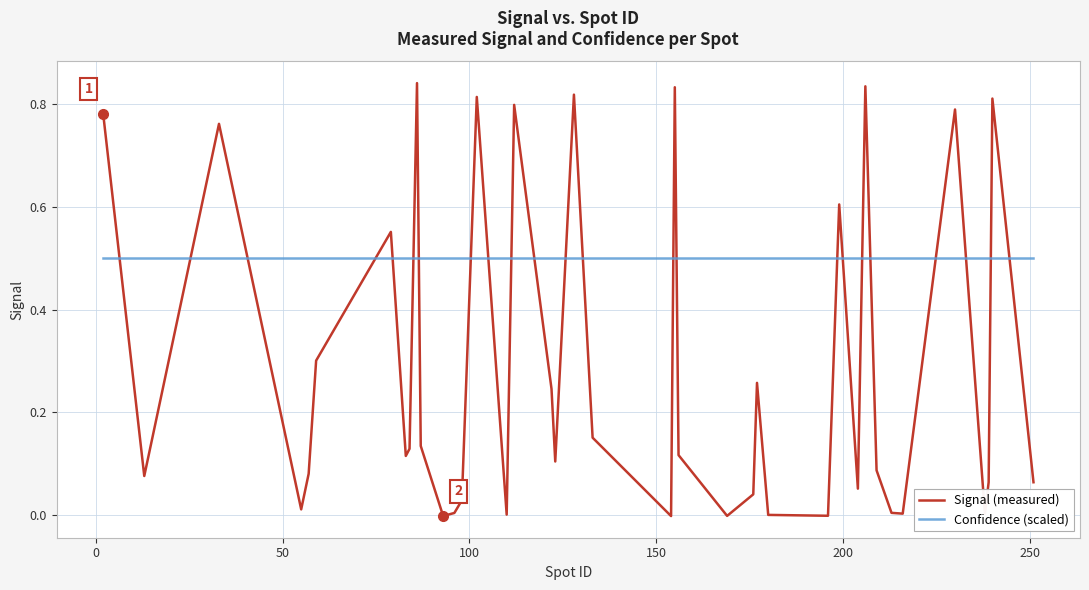

List the series in order of their peak value, lowest first.

Confidence (scaled), Signal (measured)